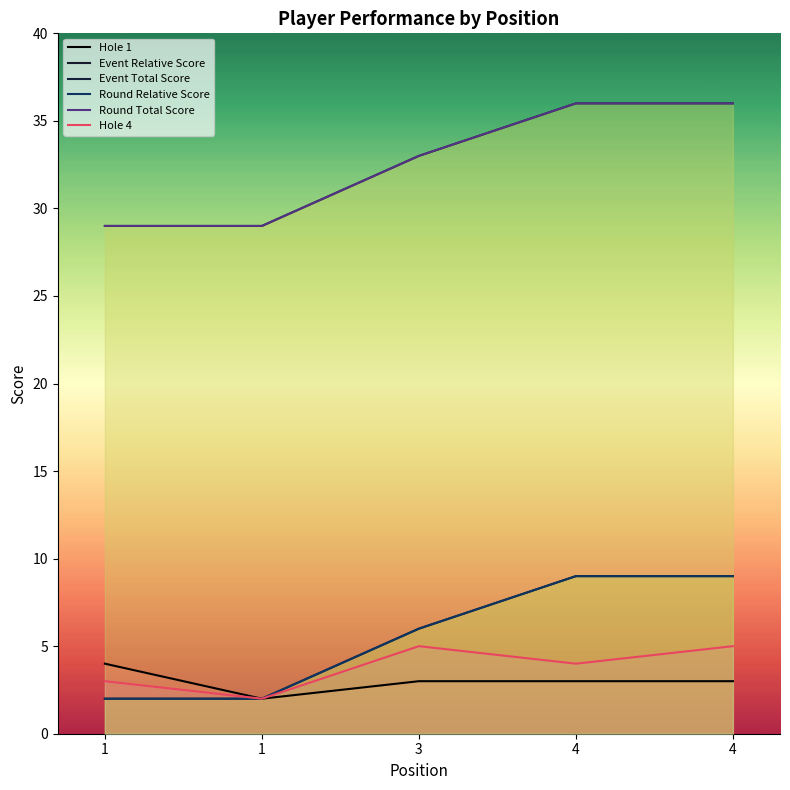

What is the average value of the Event Relative Score series?

6